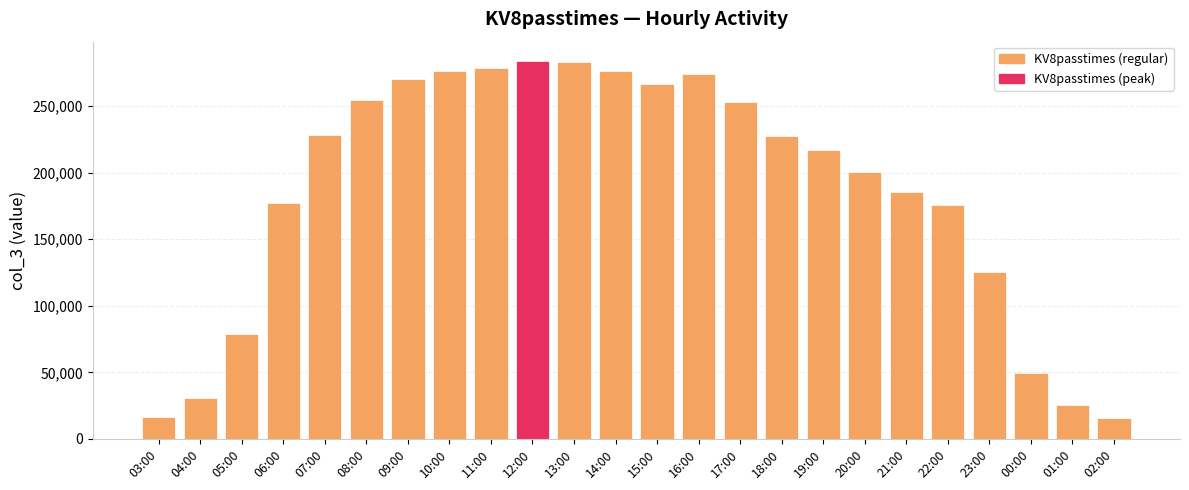

How many categories are shown in the chart?

24